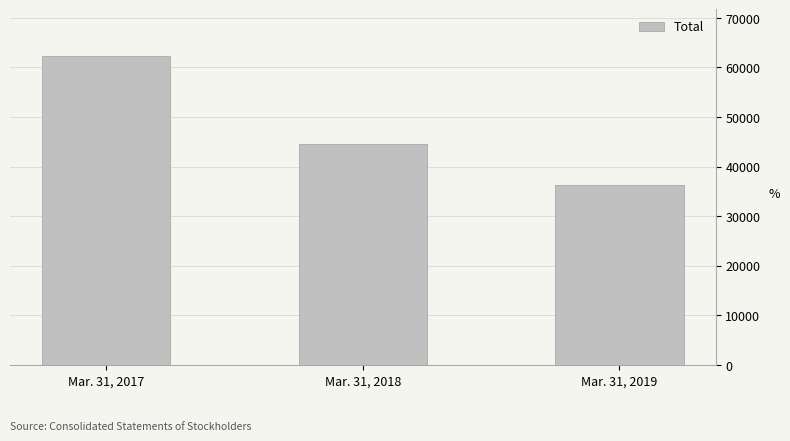

What is the average value?

47749